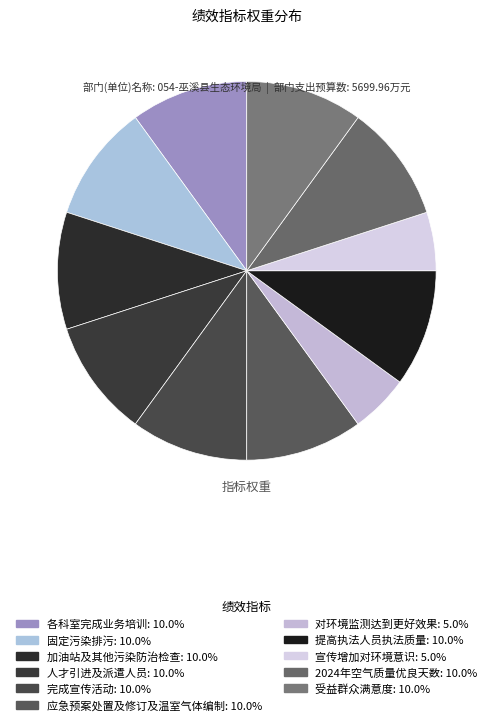

What percentage do 应急预案处置及修订及温室气体编制 and 提高执法人员执法质量 together represent?

20.0%